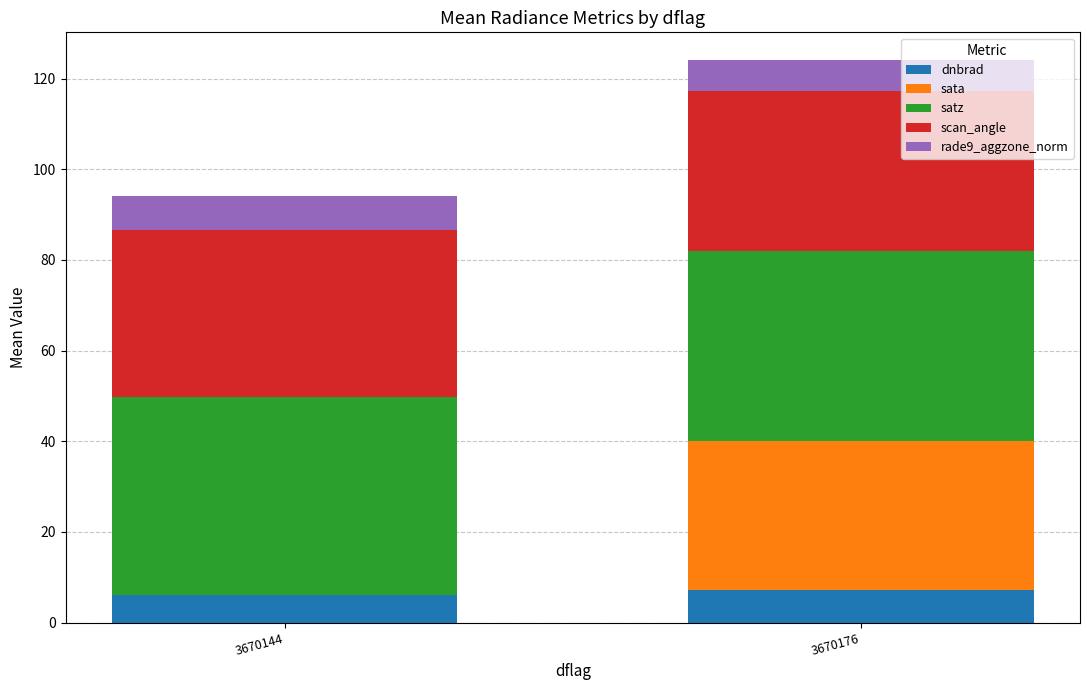

Are the bars horizontal?

No